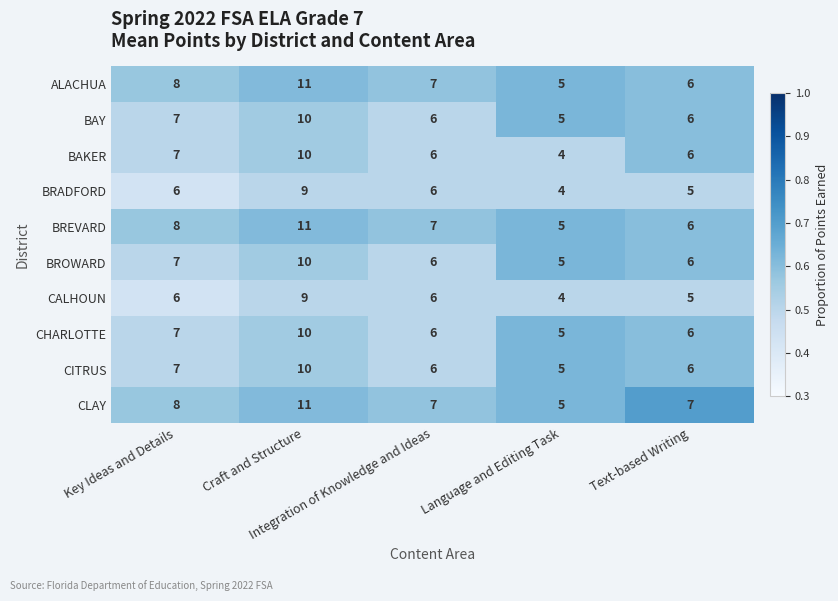

Count the number of data series in this chart.

10